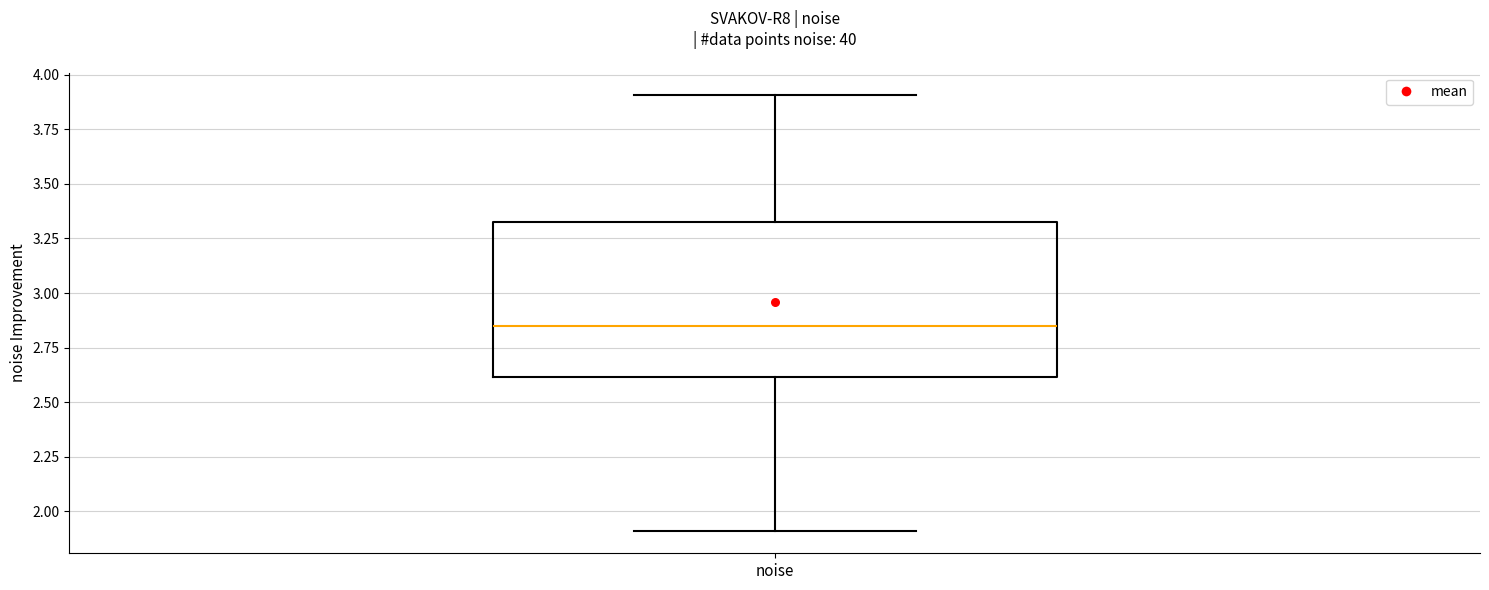

Where is the upper edge of the box for noise on the y-axis? The values are not printed on the chart, so give them approximately, as read against the axis.

3.35